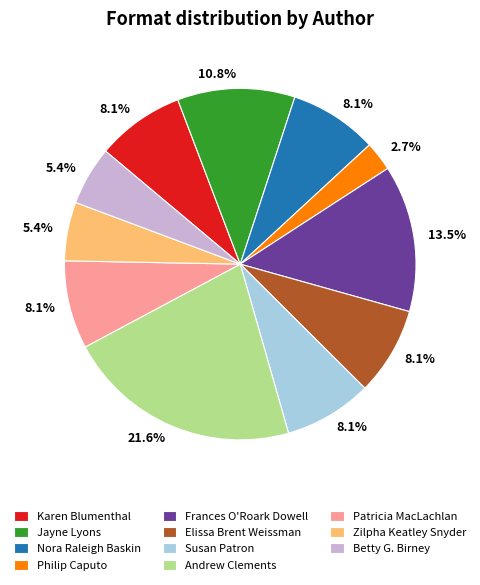

Between Philip Caputo and Andrew Clements, which is larger?

Andrew Clements